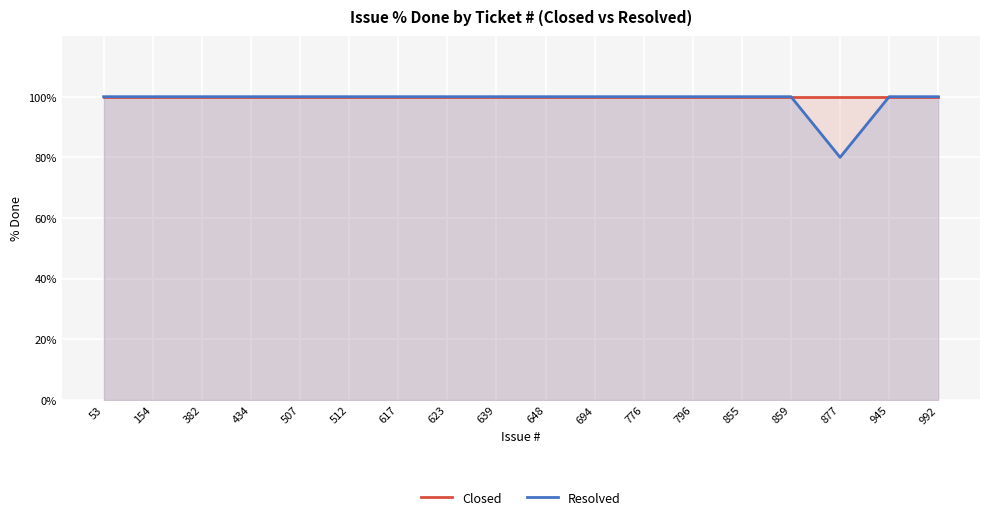

Reading left to right, list all the values displayed in this chart.

Closed: 53=100	154=100	382=100	434=100	507=100	512=100	617=100	623=100	639=100	648=100	694=100	776=100	796=100	855=100	859=100	877=100	945=100	992=100
Resolved: 53=100	154=100	382=100	434=100	507=100	512=100	617=100	623=100	639=100	648=100	694=100	776=100	796=100	855=100	859=100	877=80	945=100	992=100